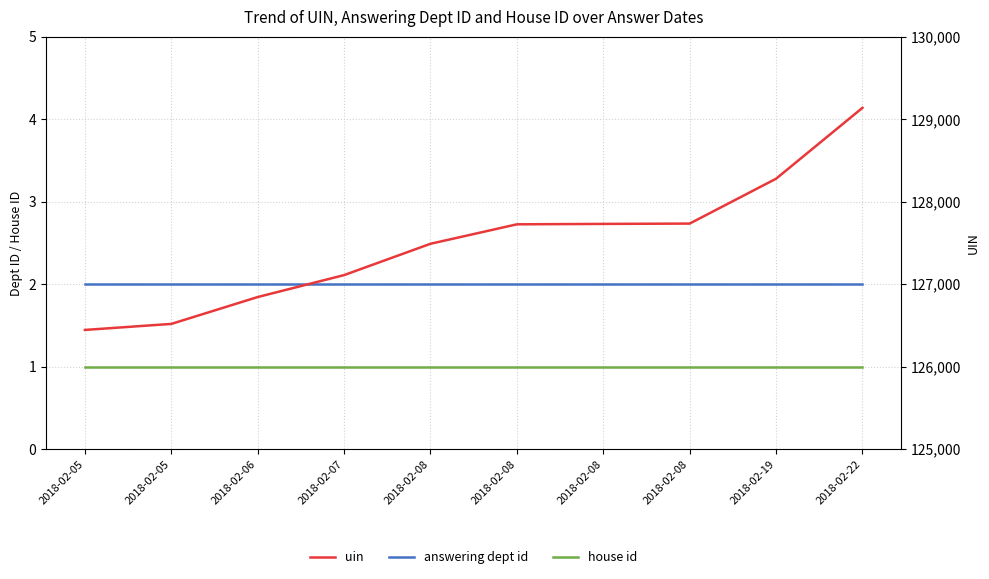

True or false: answering dept id and house id intersect in this chart.

False